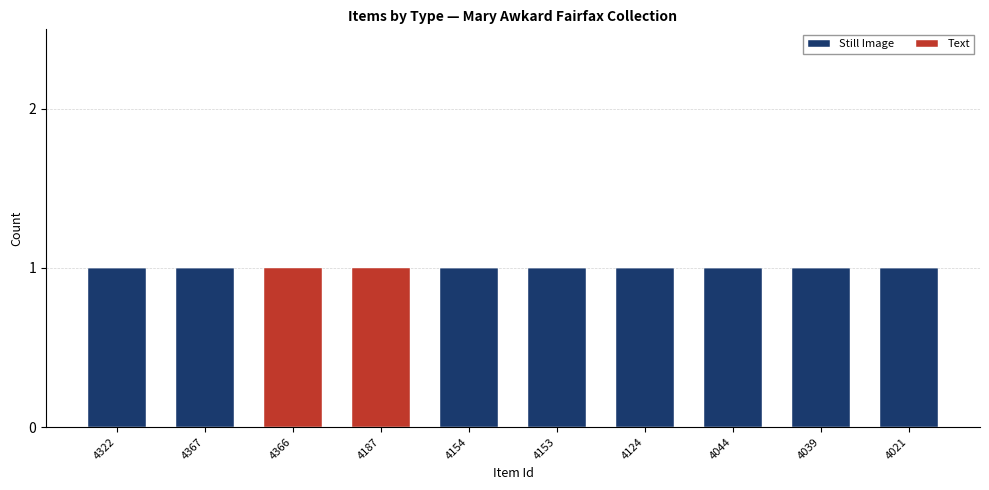

The Still Image series shows 0 at 4039. True or false?

False